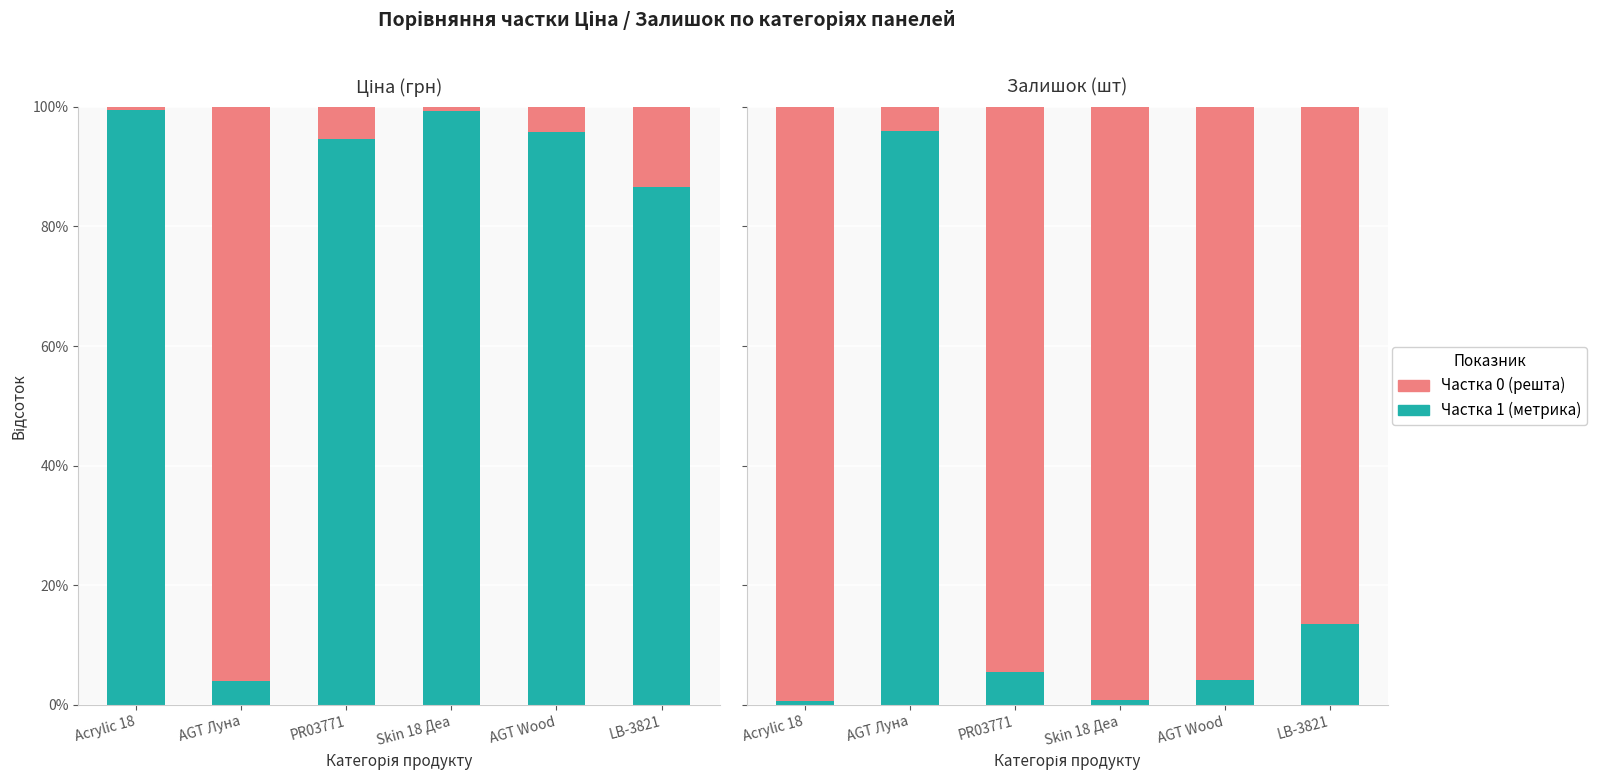

What is the label of the 4th bar from the right?

PR03771